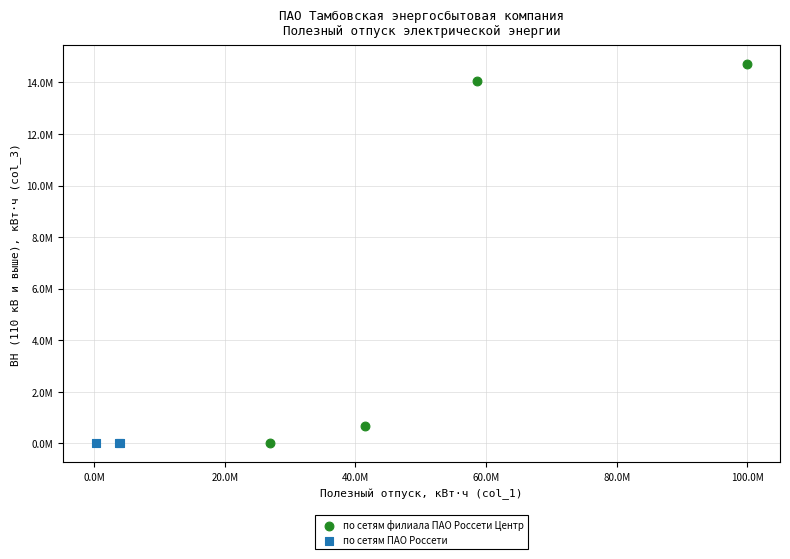

What are all the series names shown in the legend?

по сетям филиала ПАО Россети Центр, по сетям ПАО Россети